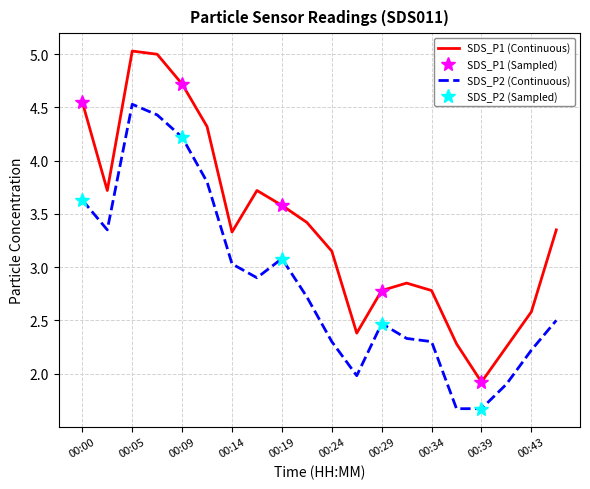

Where is the first local minimum for SDS_P1?

00:02